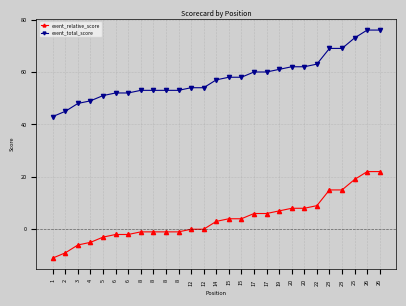

What is the total value across all series at 25?

92